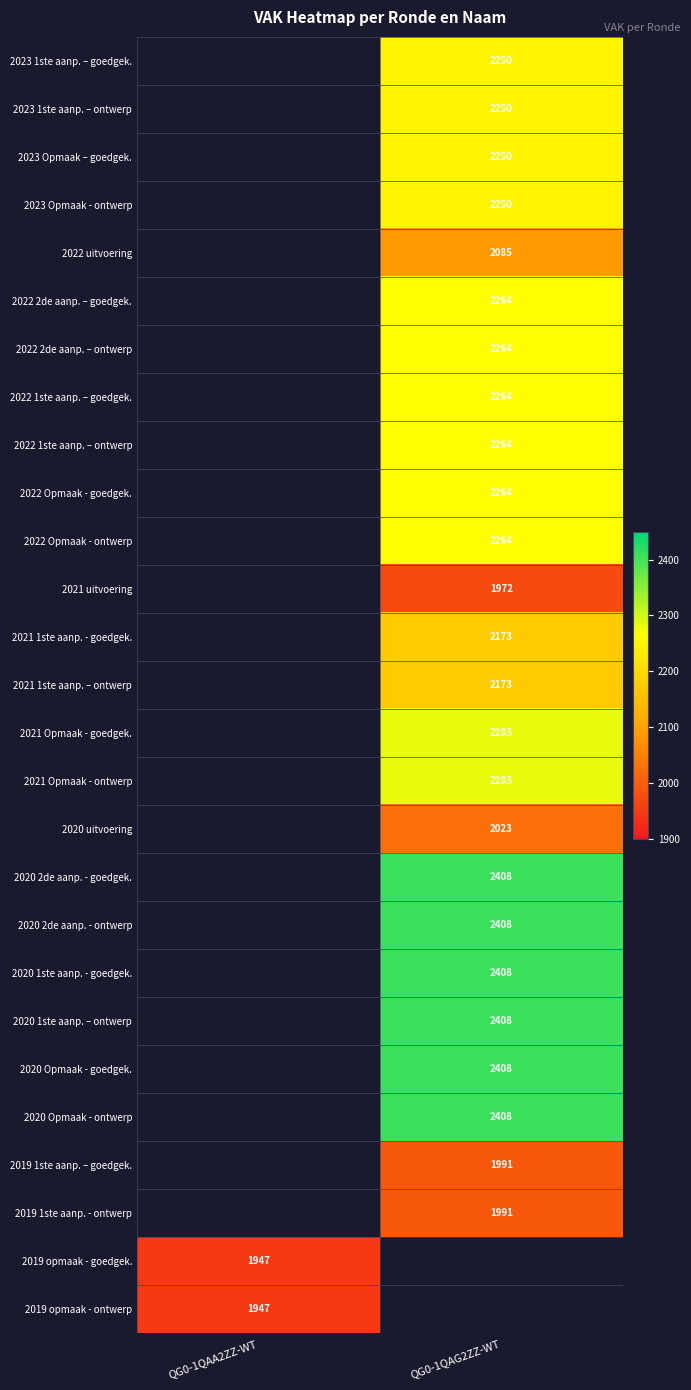

At which category does the chart reach its minimum across all series?

QG0-1QAA2ZZ-WT